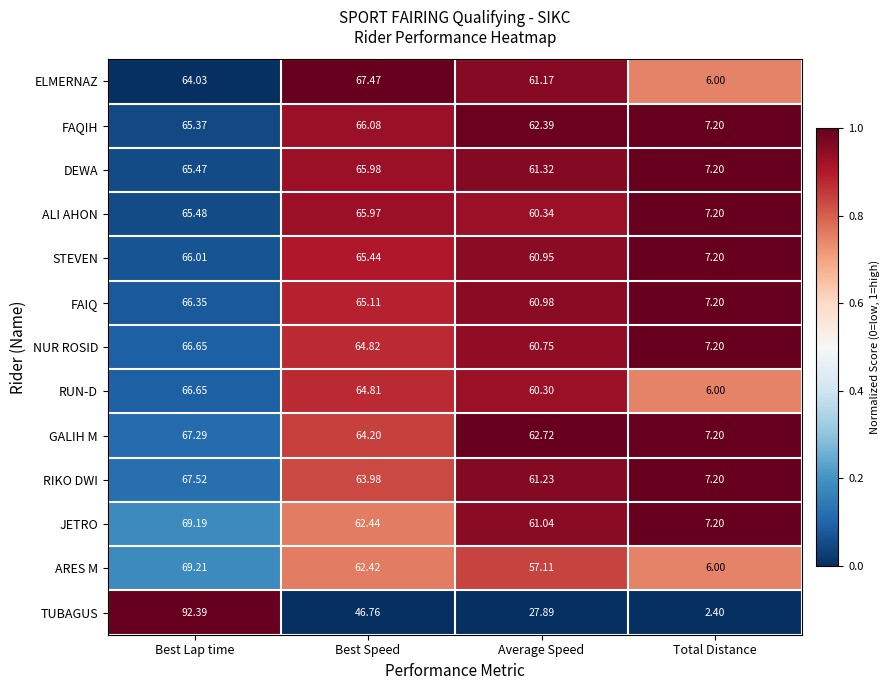

Which series has the largest total across all categories?

GALIH M